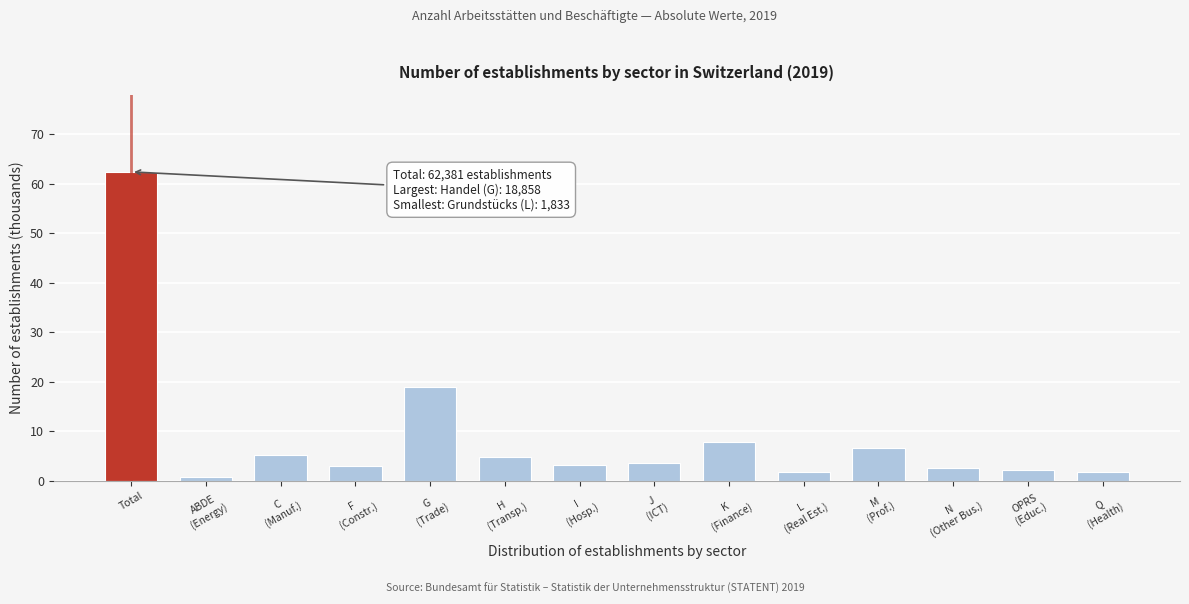

What is the average value?

8.9